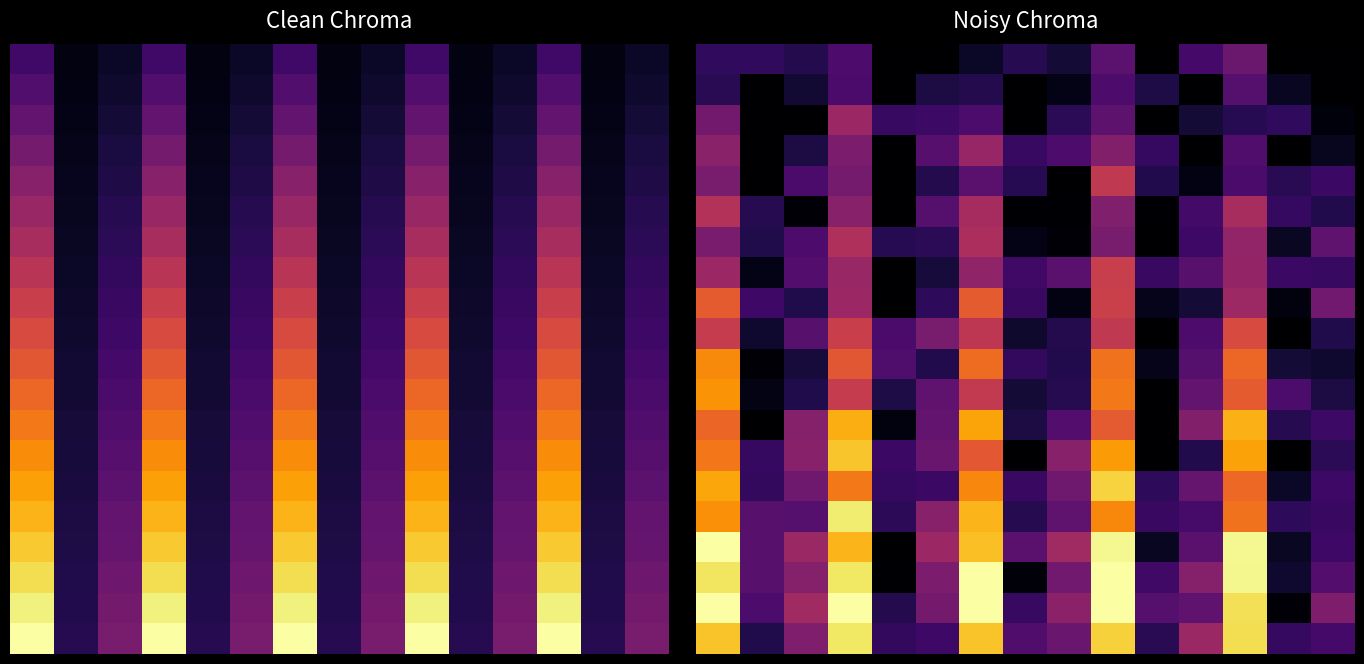

What is the difference between the highest and lowest values at 12?

14.3